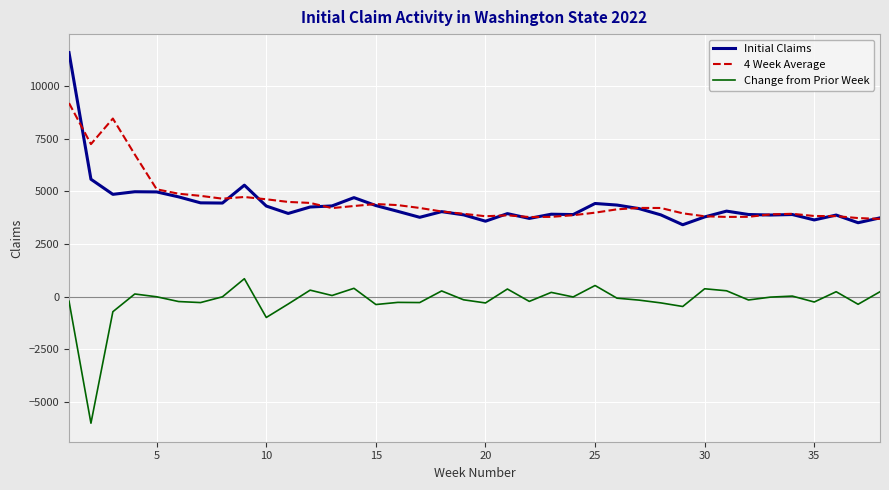

True or false: Initial Claims and 4 Week Average cross at least once.

True